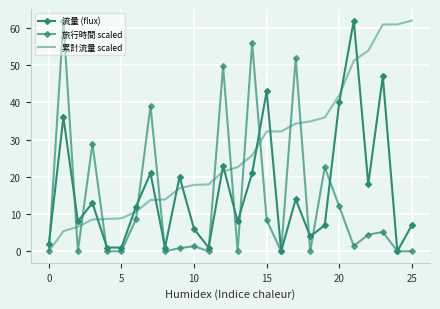

True or false: 流量 (flux) has more than 2 points higher than both neighbors.

True